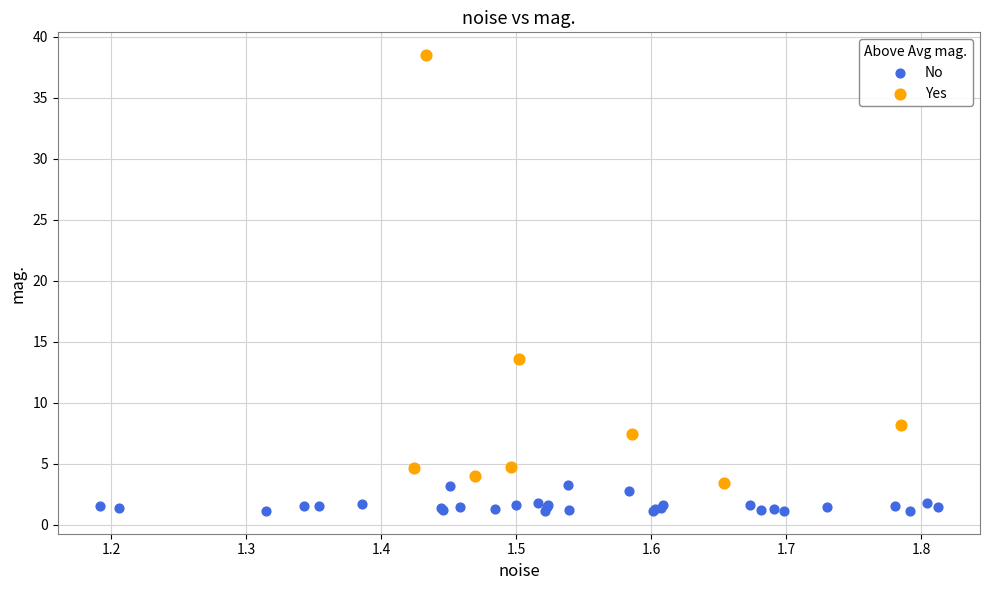

Which series has the largest Y range (max minus min)?

Yes